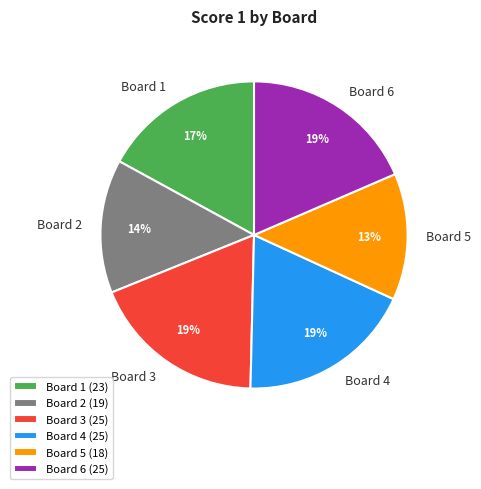

Count the number of slices in the pie.

6